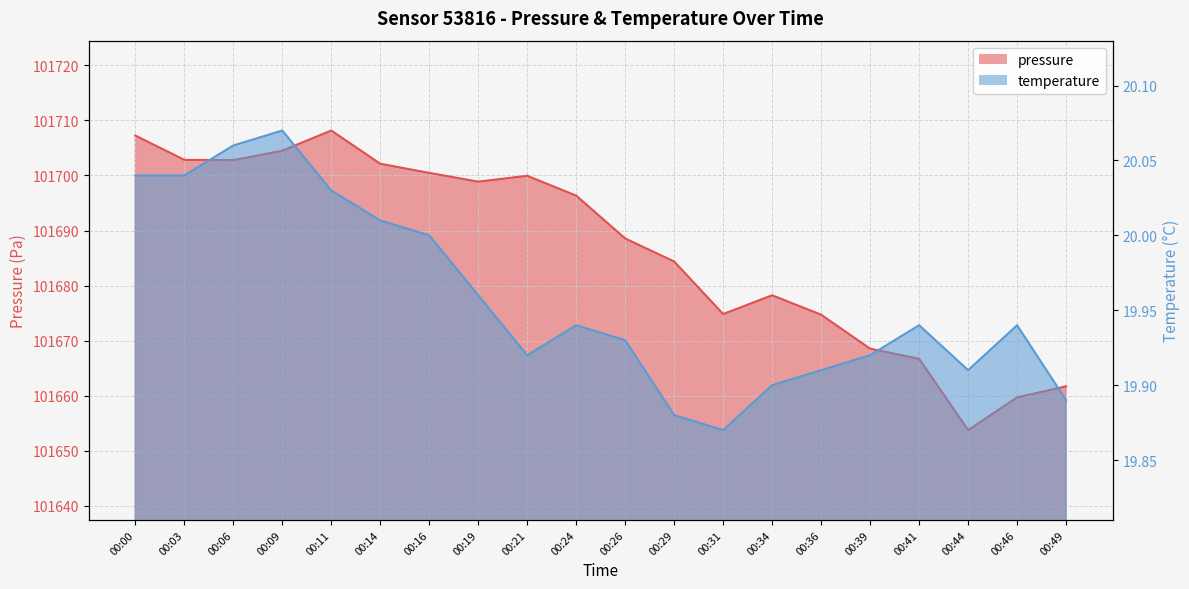

What is the difference between the pressure values at 00:16 and 00:00?

6.8